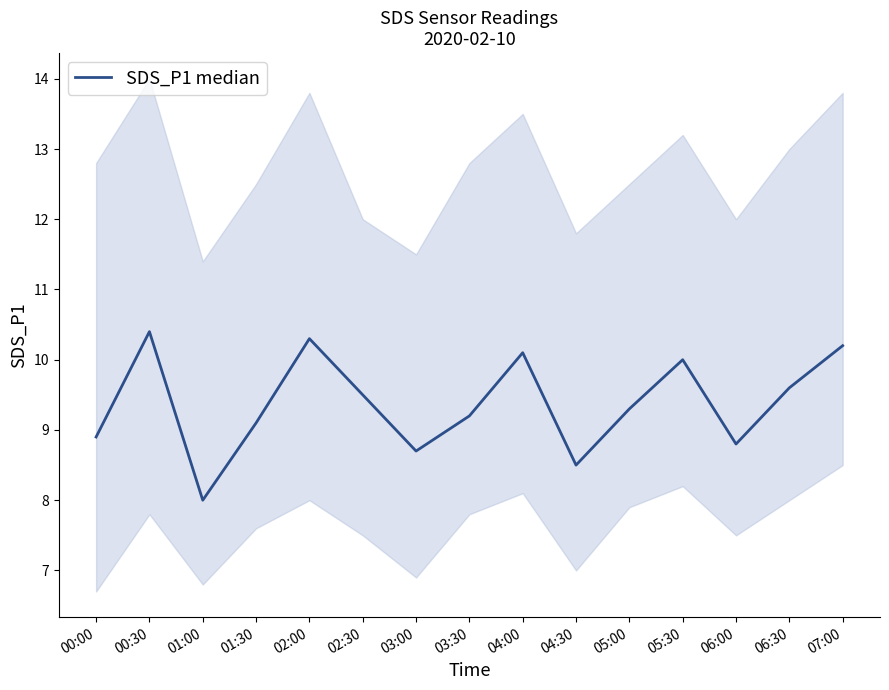

Reading left to right, list all the values displayed in this chart.

8.9	10.4	8.0	9.1	10.3	9.5	8.7	9.2	10.1	8.5	9.3	10.0	8.8	9.6	10.2